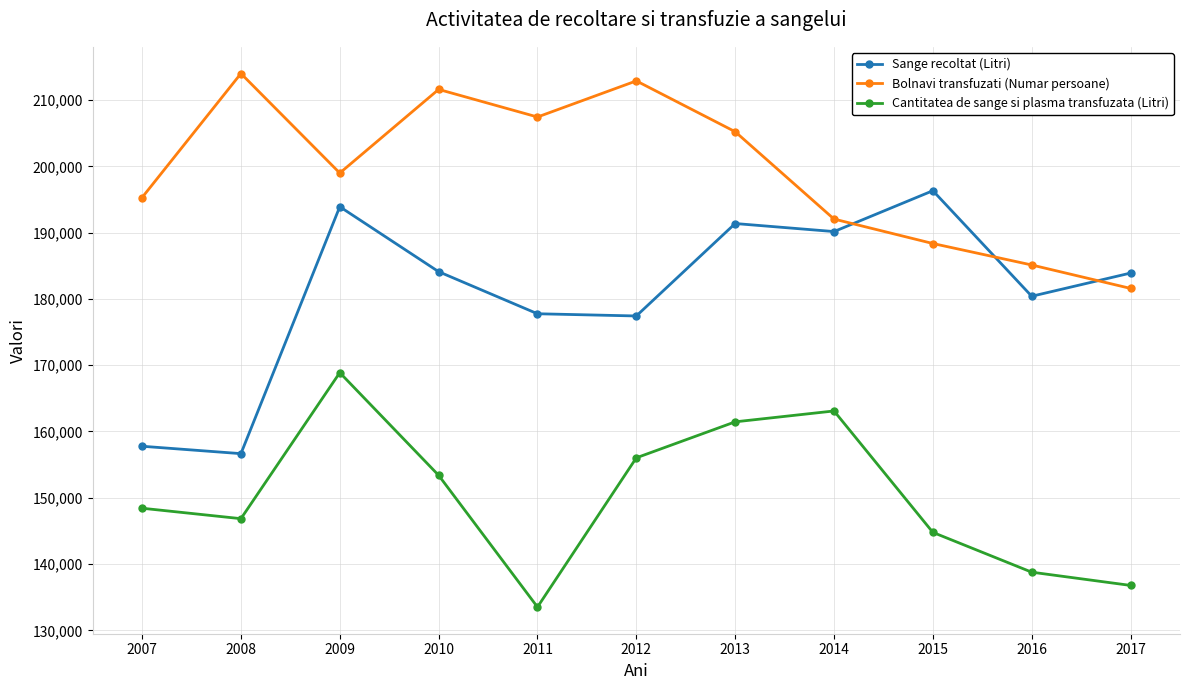

True or false: Cantitatea de sange si plasma transfuzata (Litri) and Sange recoltat (Litri) intersect in this chart.

False